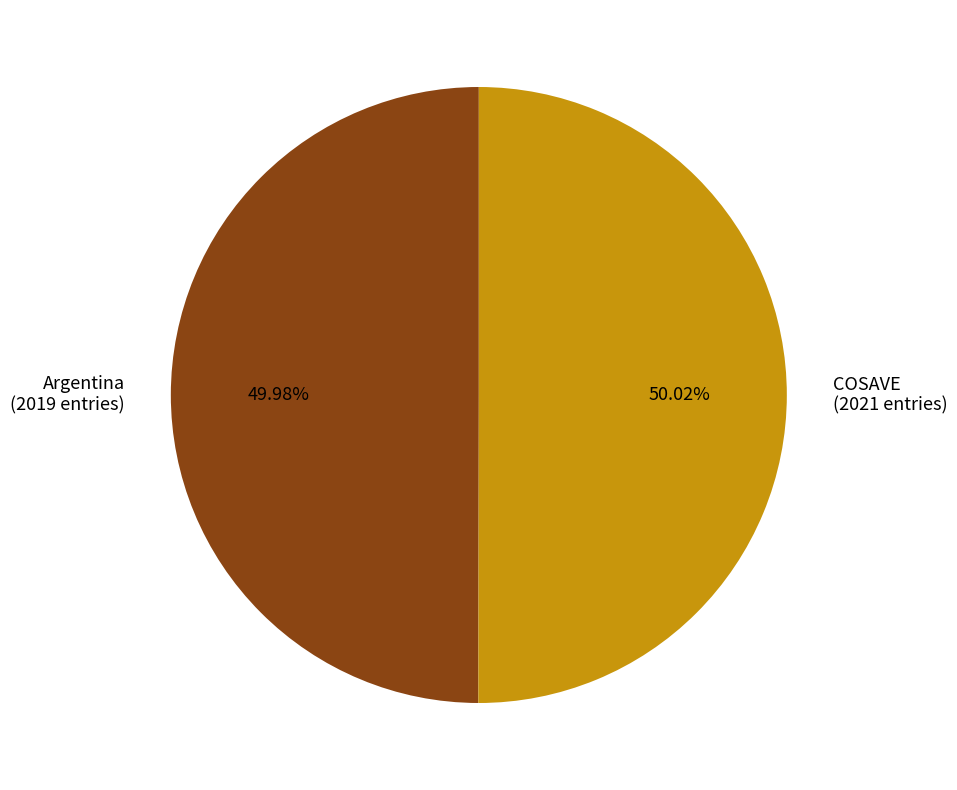

How many slices are in this pie chart?

2